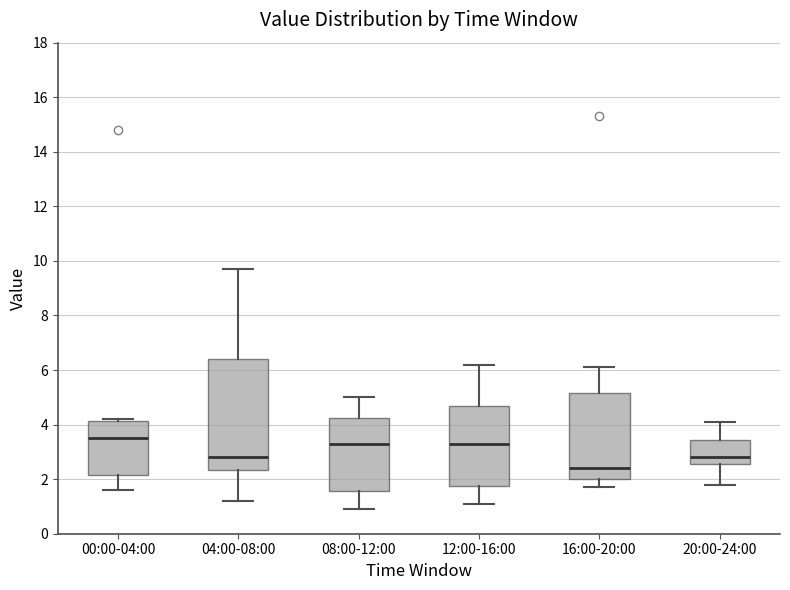

Reading left to right, read every box against the y-axis: the position of its median line, the range the box covers, and the ends of its whiskers. The values are not printed on the chart, so give them approximately, as read against the axis.

00:00-04:00: median 3.6, box 2.2 to 4.2, whiskers 1.6 to 4.2
04:00-08:00: median 2.8, box 2.4 to 6.4, whiskers 1.2 to 9.8
08:00-12:00: median 3.4, box 1.6 to 4.2, whiskers 1.0 to 5.0
12:00-16:00: median 3.4, box 1.8 to 4.8, whiskers 1.2 to 6.2
16:00-20:00: median 2.4, box 2.0 to 5.2, whiskers 1.8 to 6.2
20:00-24:00: median 2.8, box 2.6 to 3.4, whiskers 1.8 to 4.2